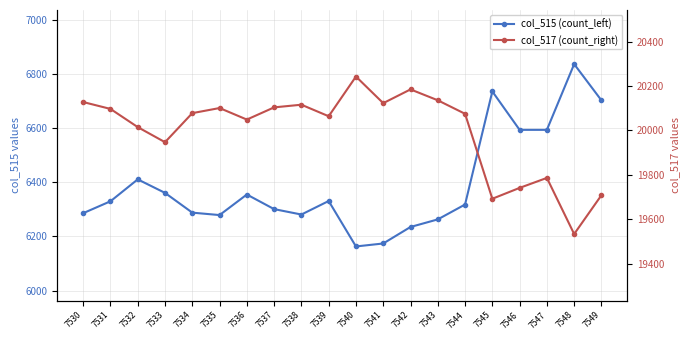

Which series changed the most between 7537 and 7539?

col_517 (count_right)